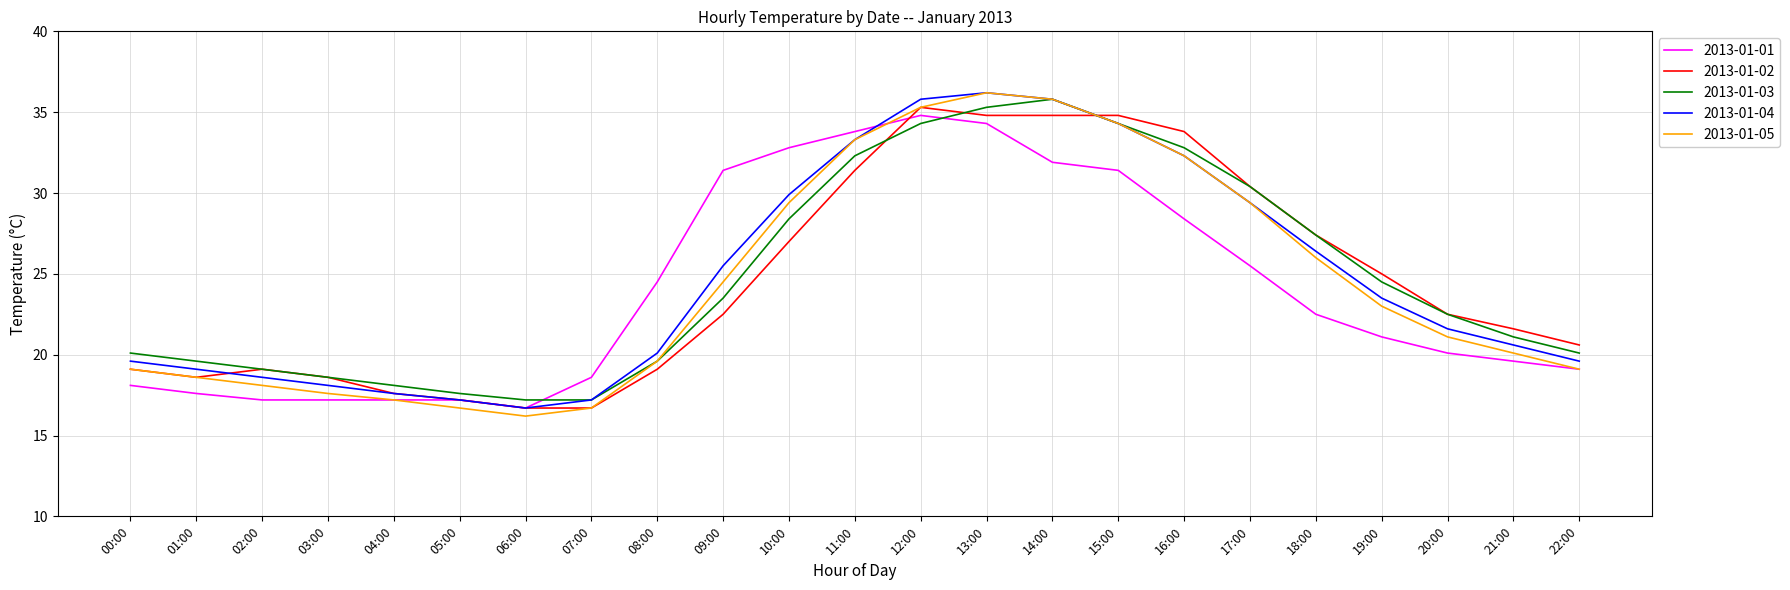

Which series changed the most between 14:00 and 18:00?

2013-01-05